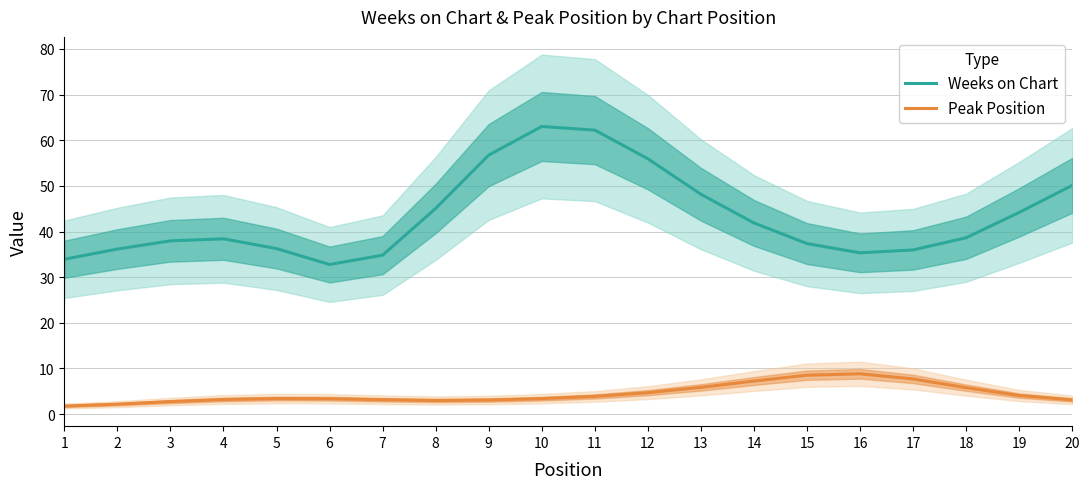

True or false: Peak Position has a value of 1.4 at 13.

False